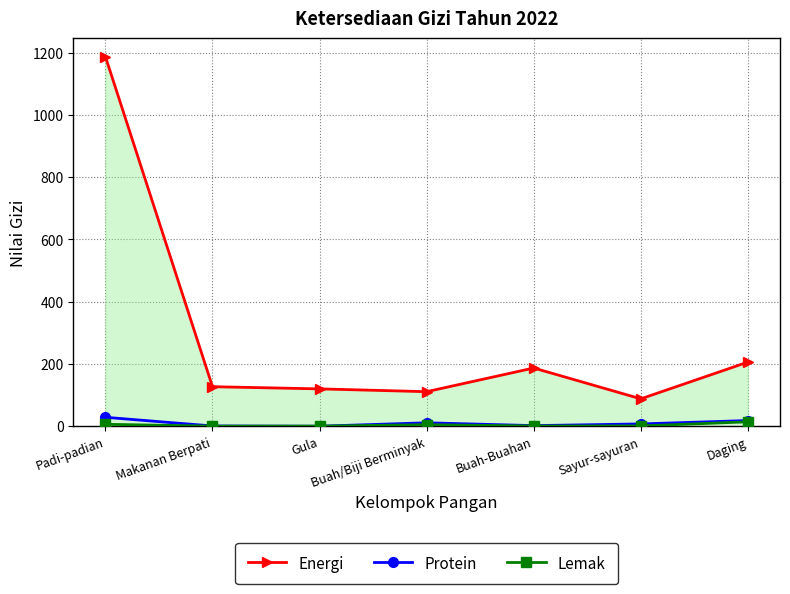

At which label is Energi closest to 637?

Daging